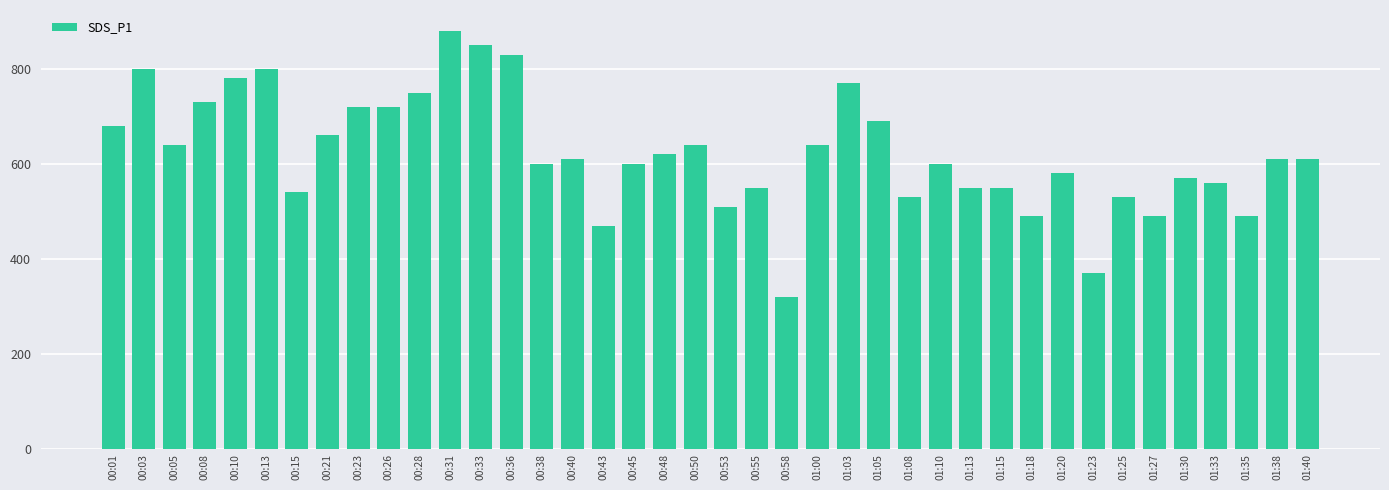

What is the minimum value shown in the chart?

320.0